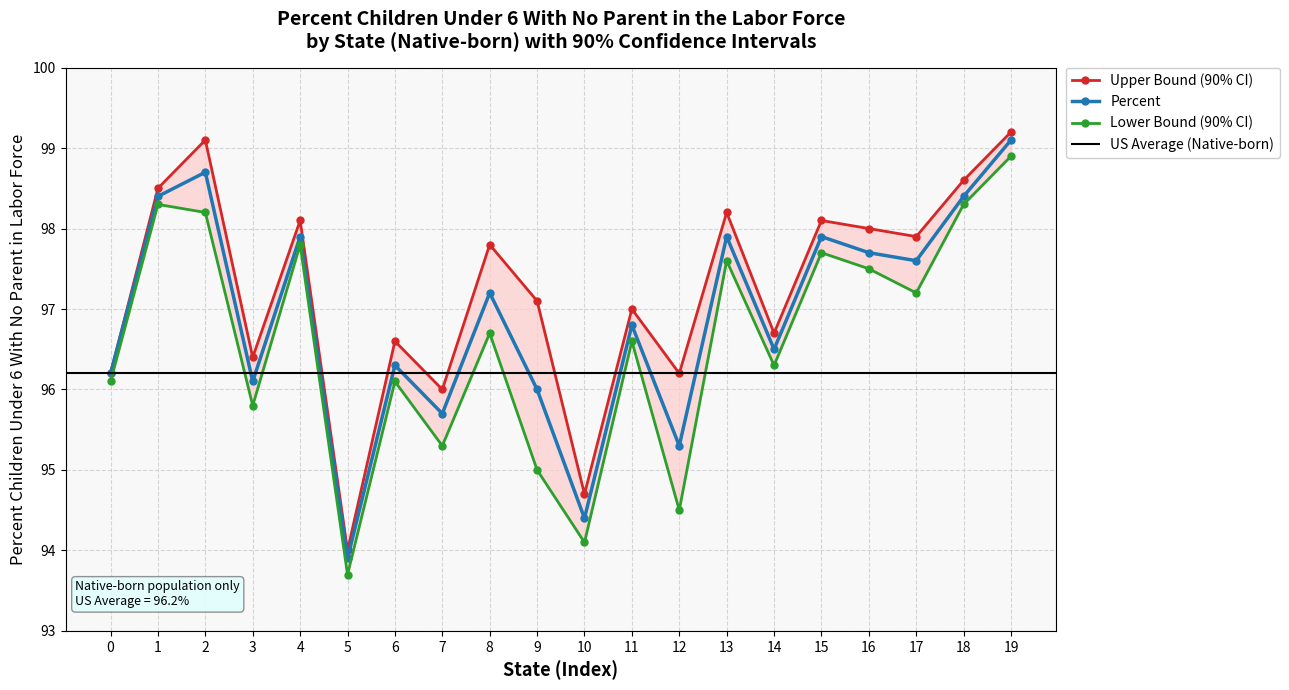

What is the lowest value of the Lower Bound series?

93.7